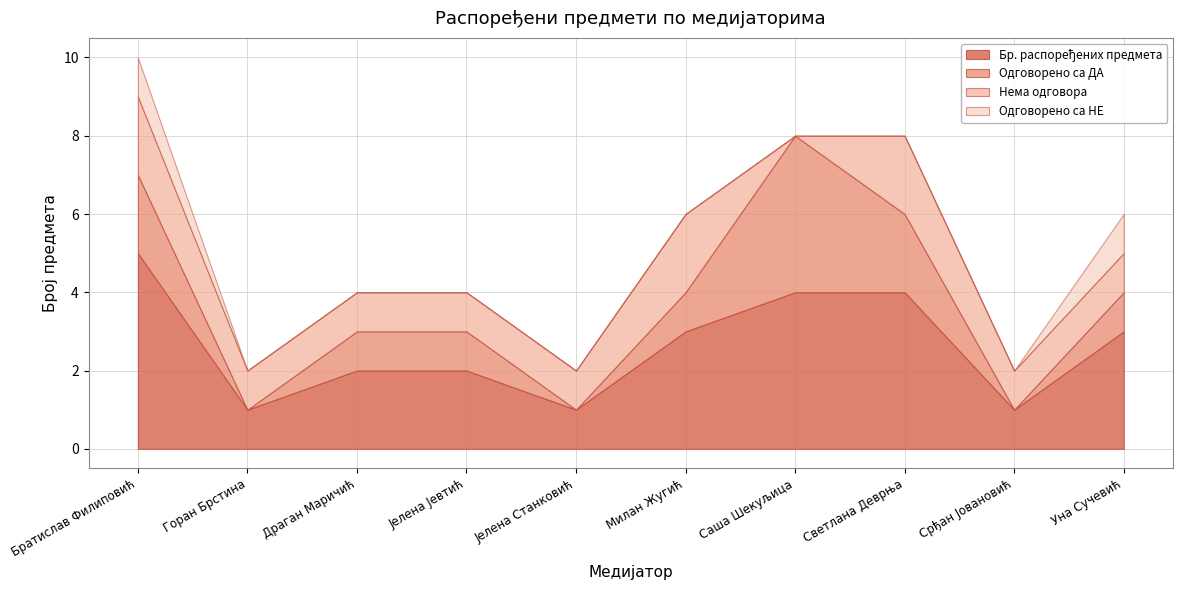

Where is the first local minimum for Бр. распоређених предмета?

Горан Брстина